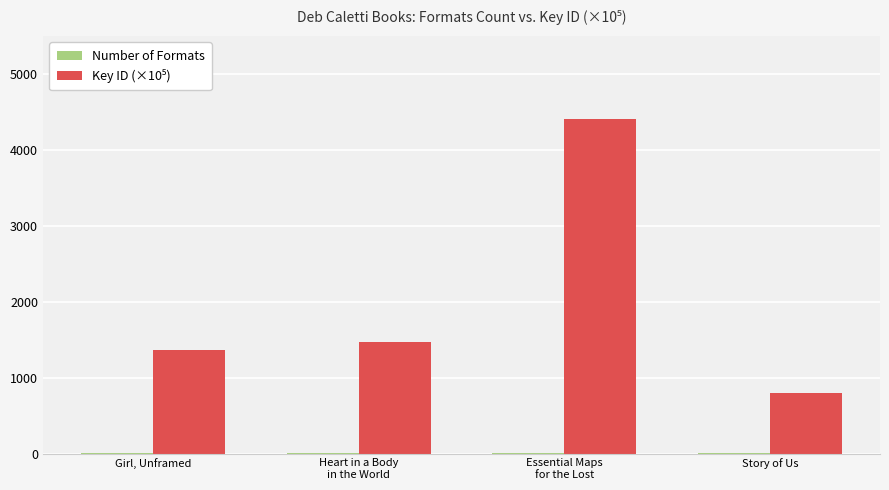

What is the maximum value shown in the chart?

4399.6